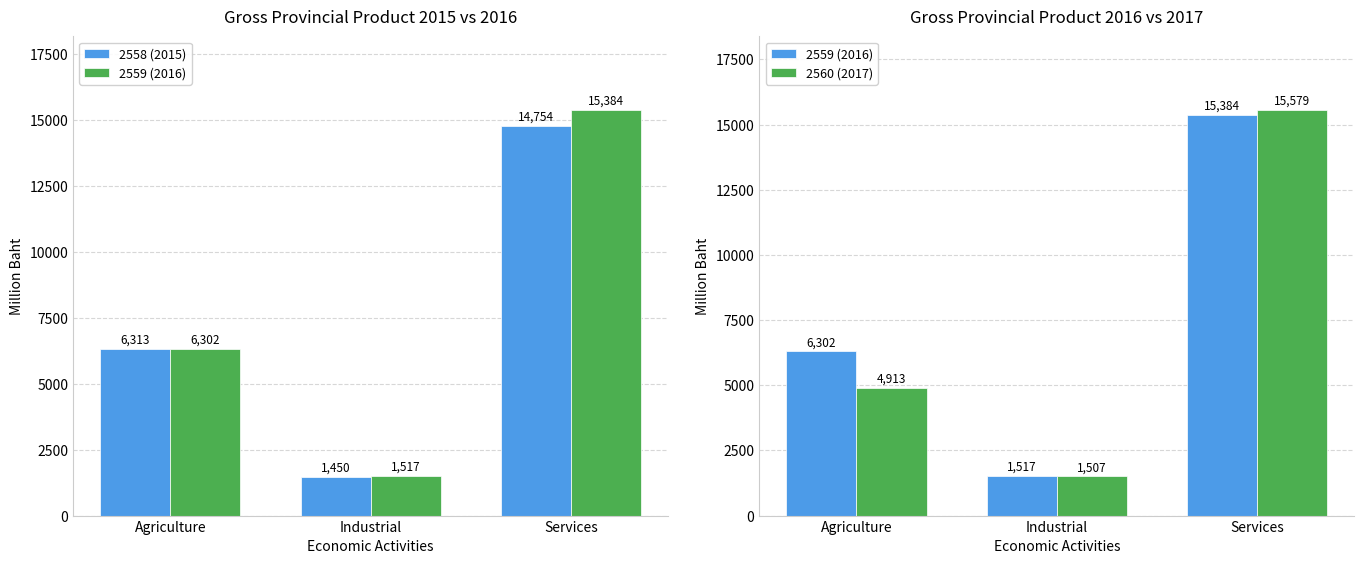

Reading right to left, what are all the values shown in this chart?

2558 (2015): 14754	1450	6313
2559 (2016): 15384	1517	6302
2560 (2017): 15579	1507	4913